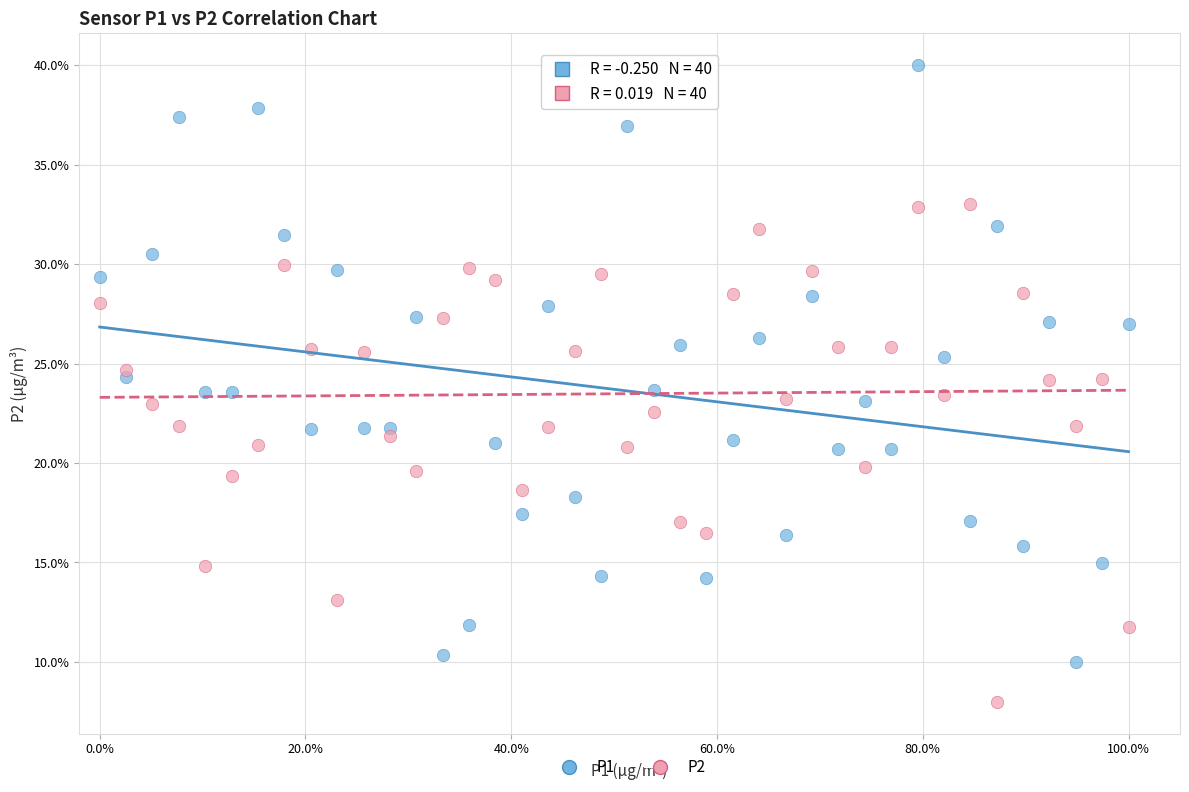

Which series has the largest Y range (max minus min)?

P1